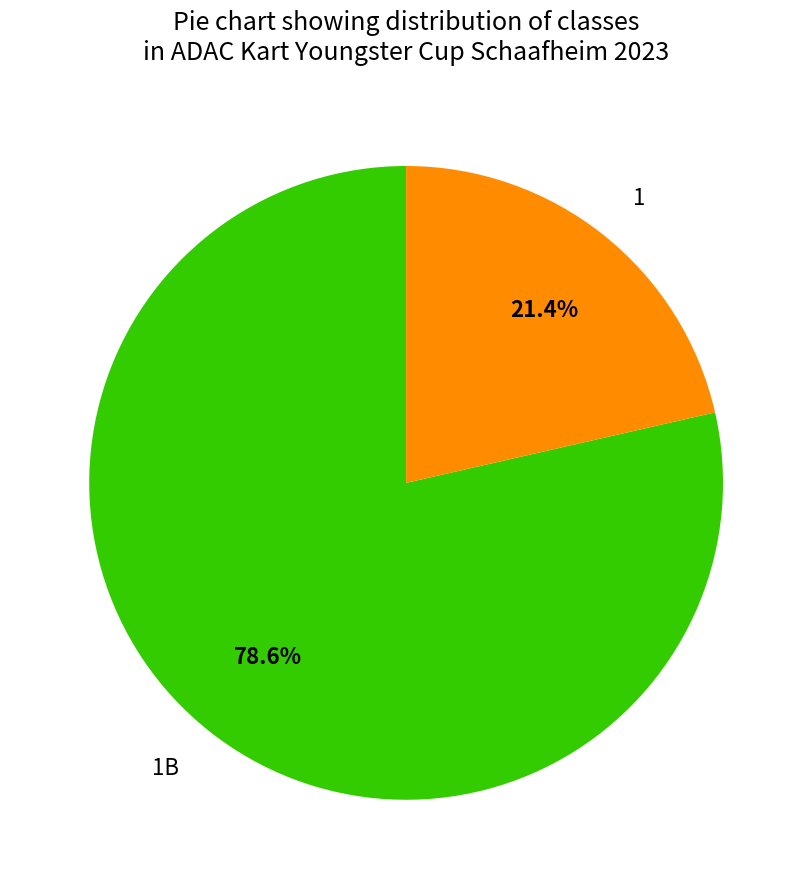

Between 1 and 1B, which is larger?

1B